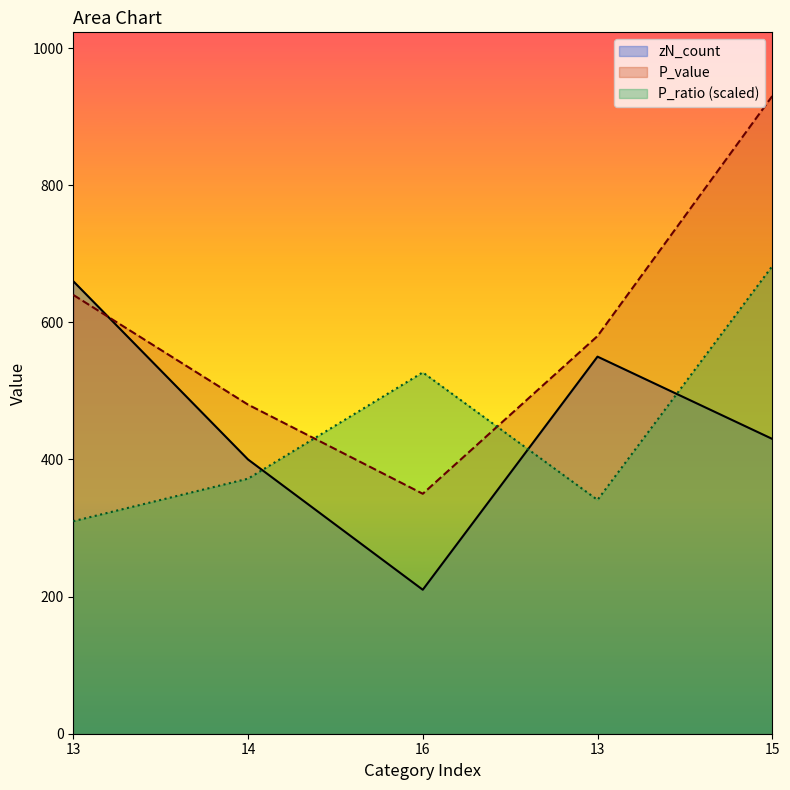

True or false: P_ratio and zN_count cross at least once.

True